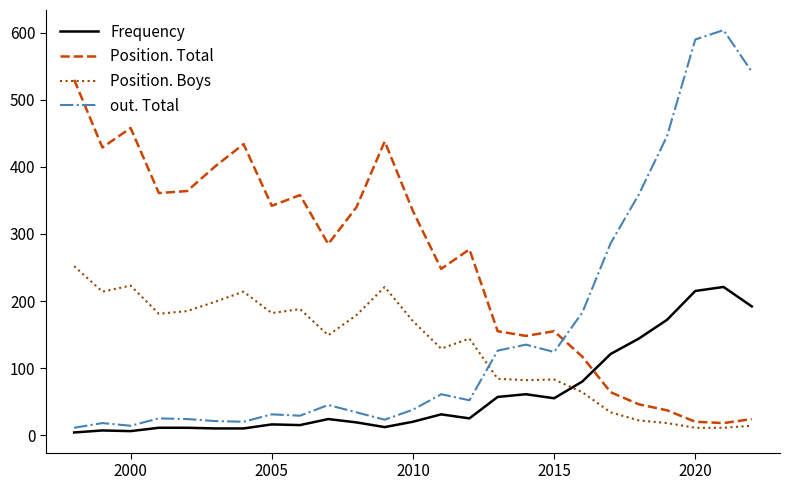

Which series has the widest spread of values?

out. Total